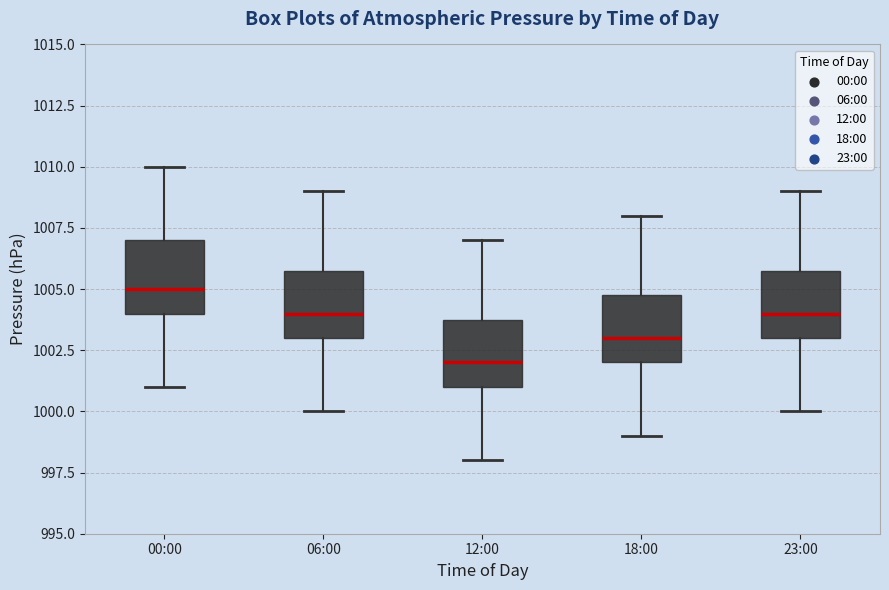

Which box has the lowest median line?

12:00